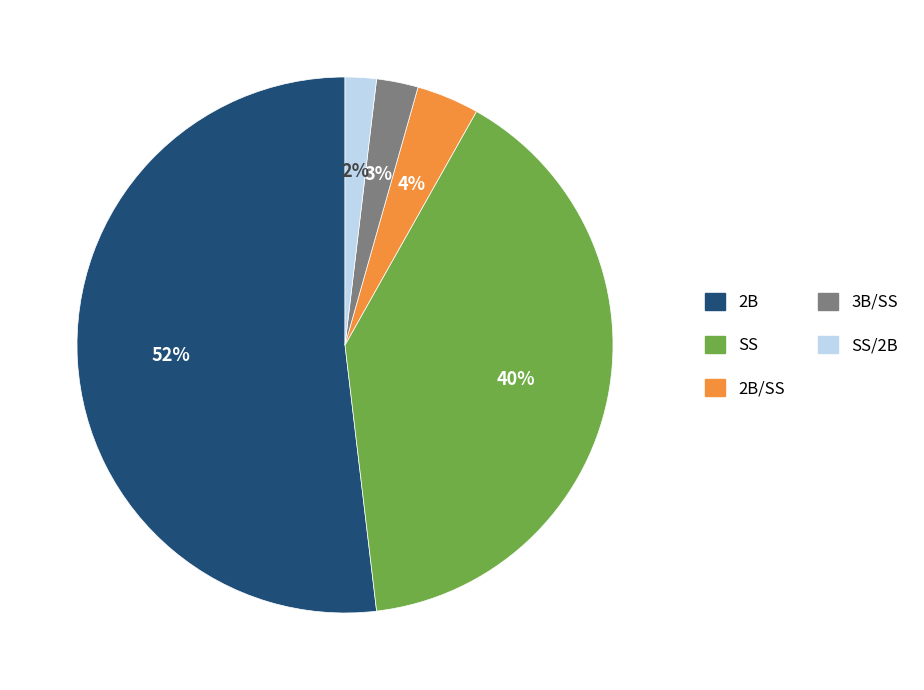

Does any single category account for the majority?

Yes